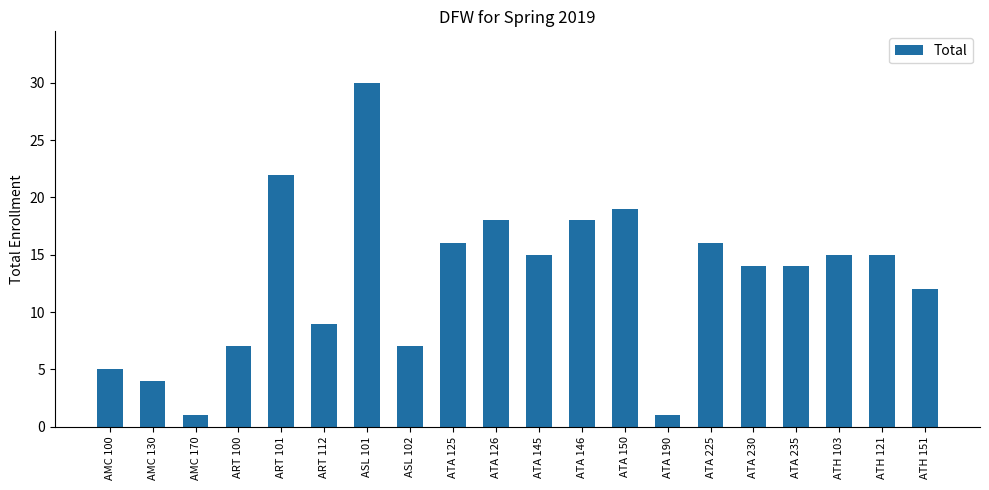

What is the average value?

13